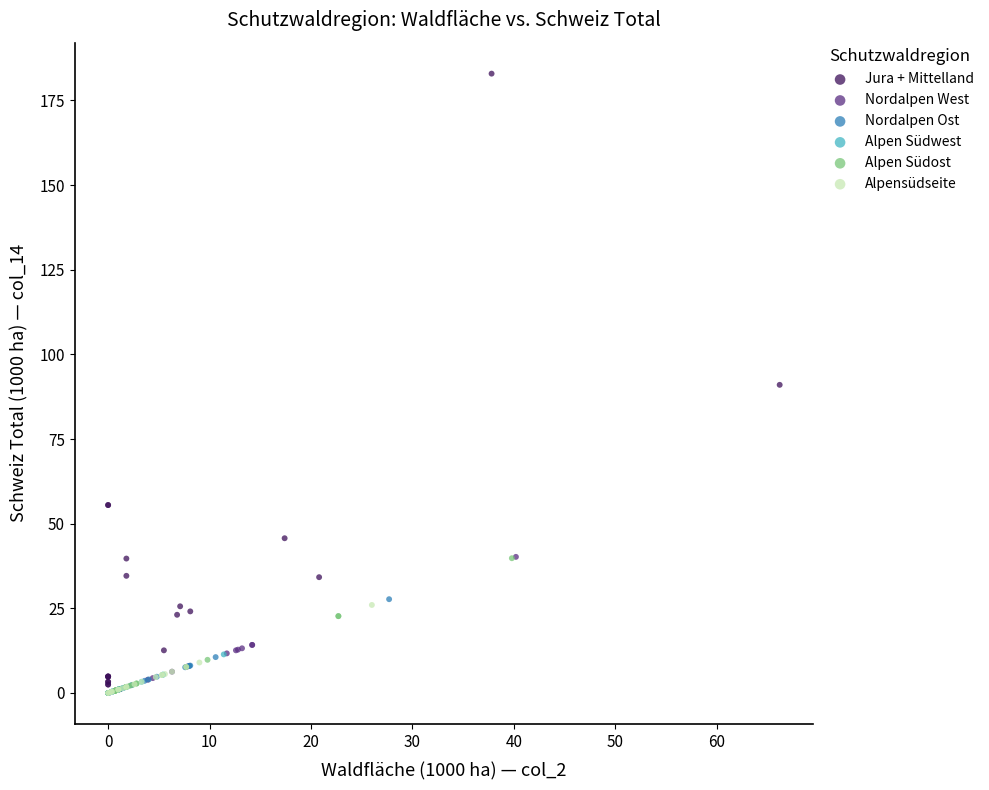

Which series has the widest spread of Y values?

Jura + Mittelland